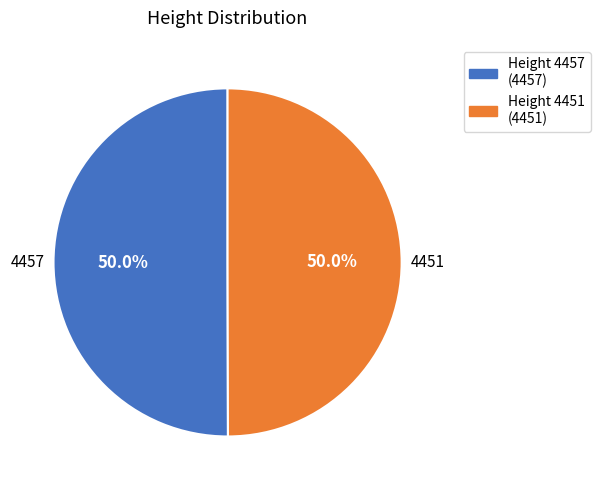

How many slices are in this pie chart?

2